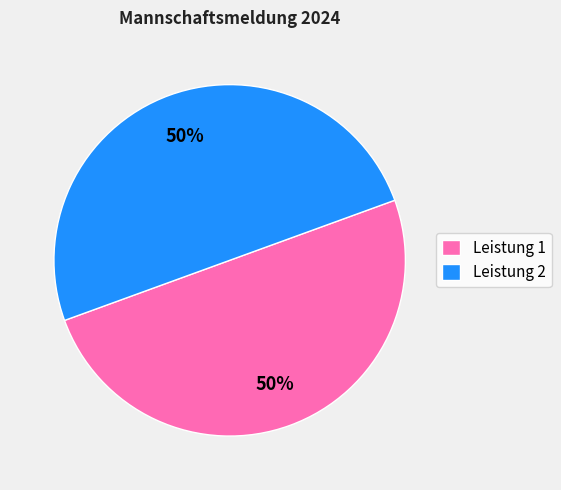

Approximately how many times larger is the value at Leistung 1 compared to Leistung 2?

1.0